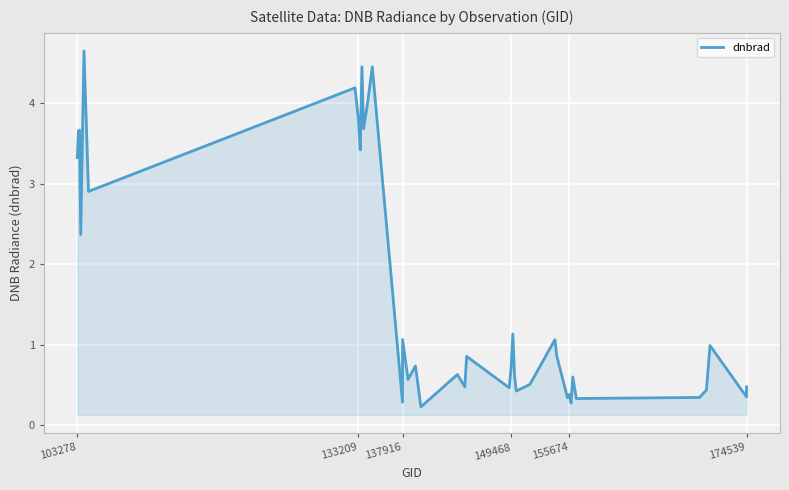

What is the difference between the maximum and minimum values?

4.4